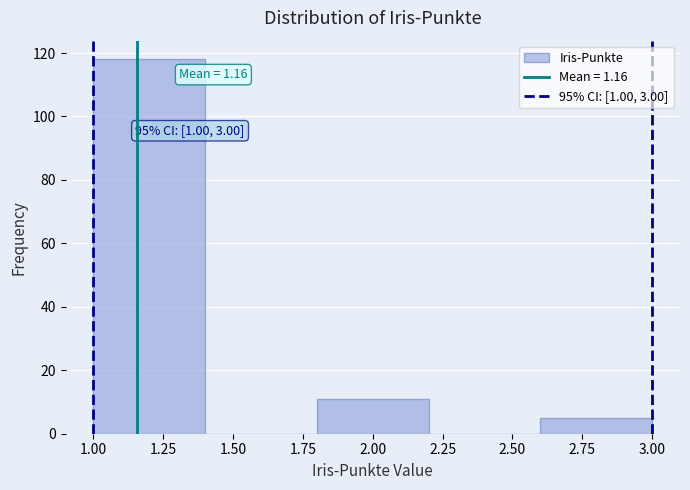

Over which range of the x-axis is the bar tallest?

1.0 to 1.4